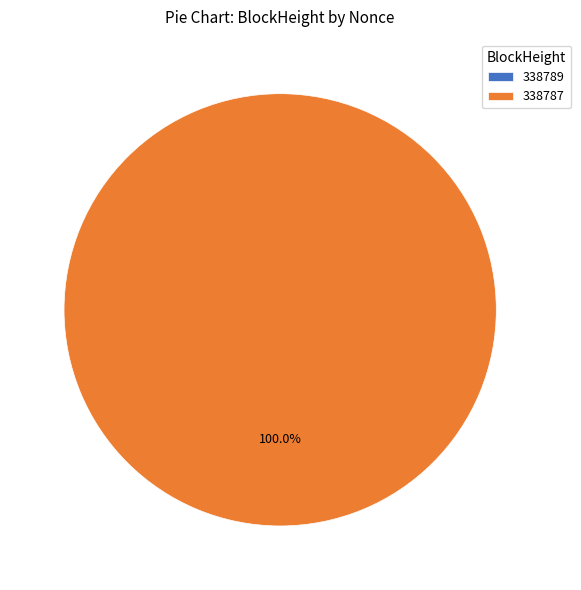

Is it true that 338787 is 99% of the pie?

False